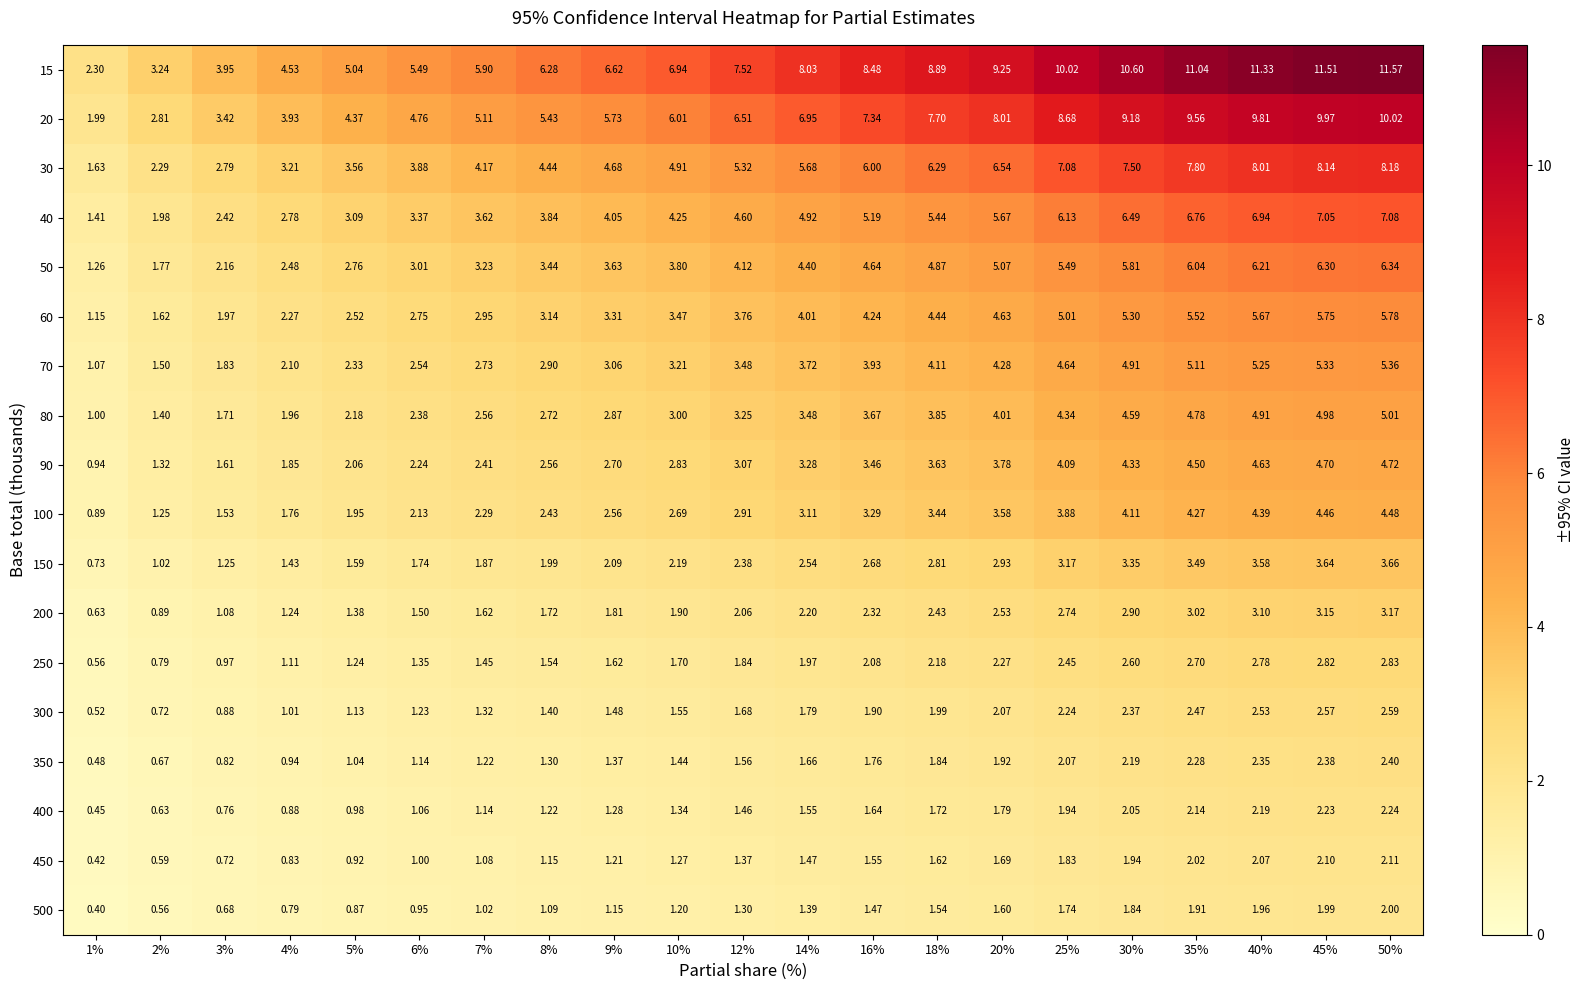

How many values in the 20 series exceed 6?

12